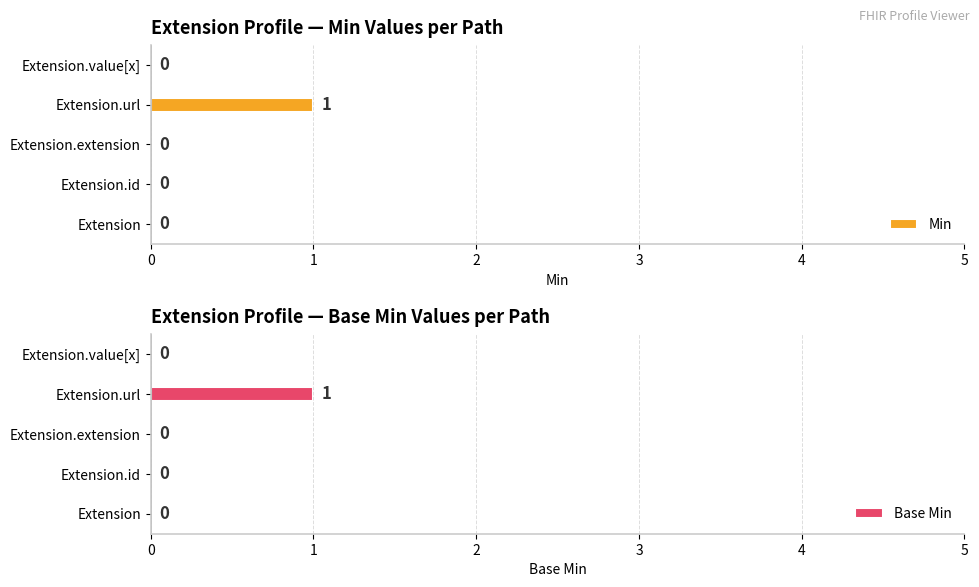

What is the value of the Min bar at the 4th from the left?

1